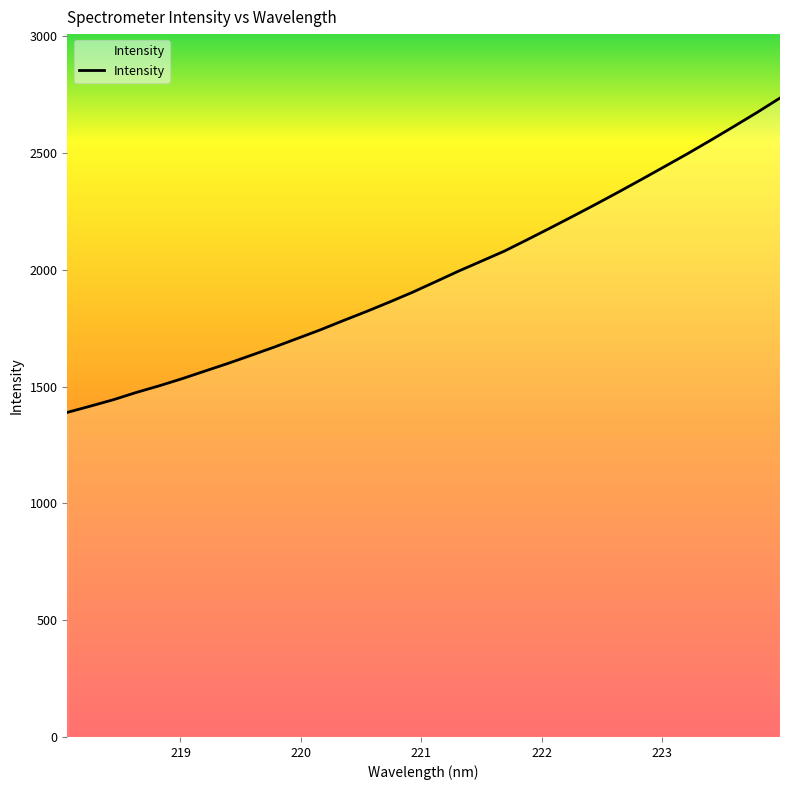

What is the difference between the maximum and minimum values?

1346.3